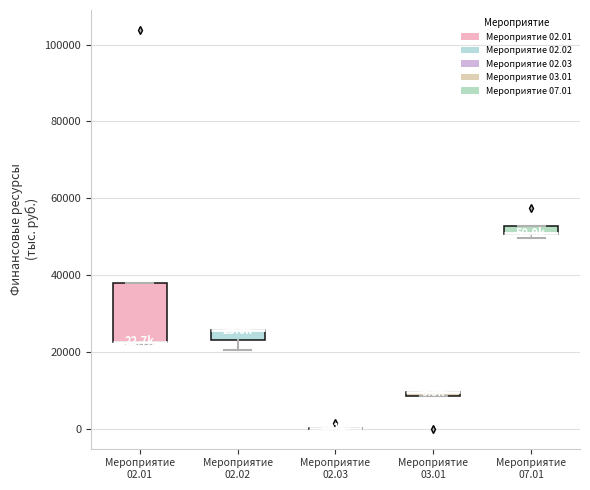

Comparing the boxes themselves (not the whiskers), which one is the tallest?

Мероприятие 02.01